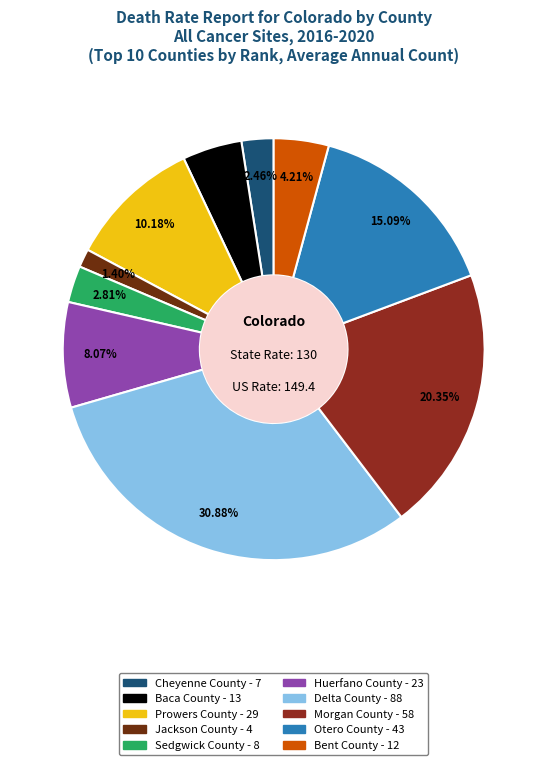

What percentage is the Sedgwick County slice, to the nearest percent?

3%